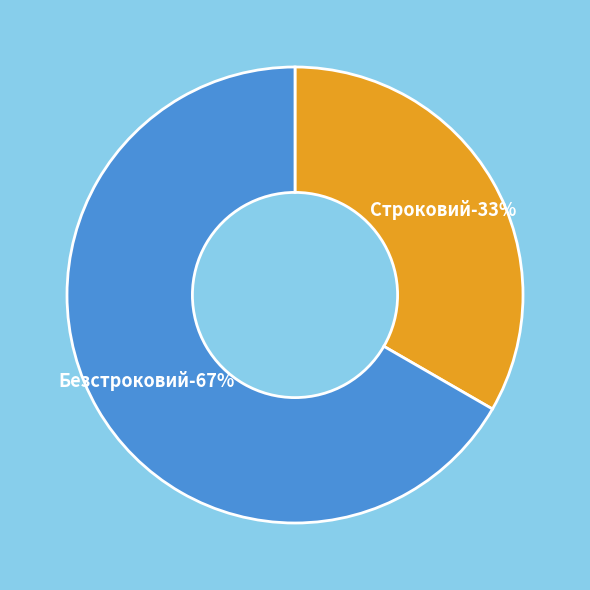

True or false: Строковий accounts for 33% of the total.

True